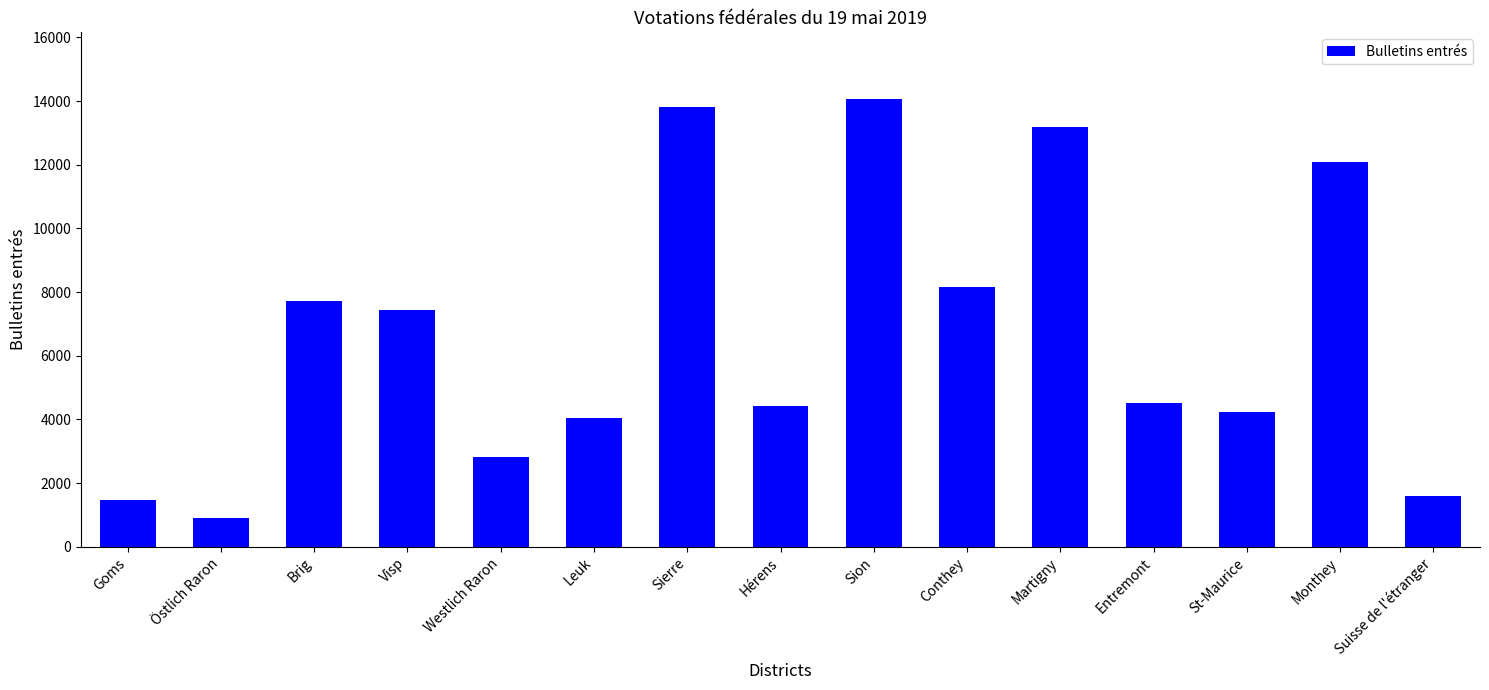

Read the value at Goms.

1454